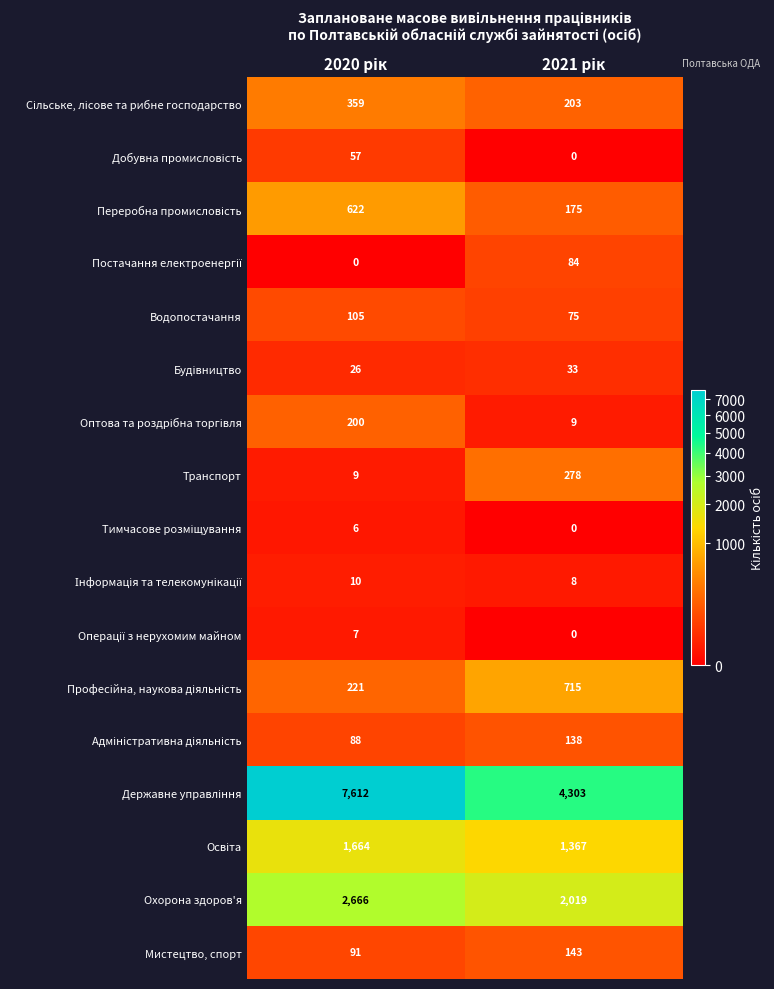

What is the maximum value for Водопостачання?

105